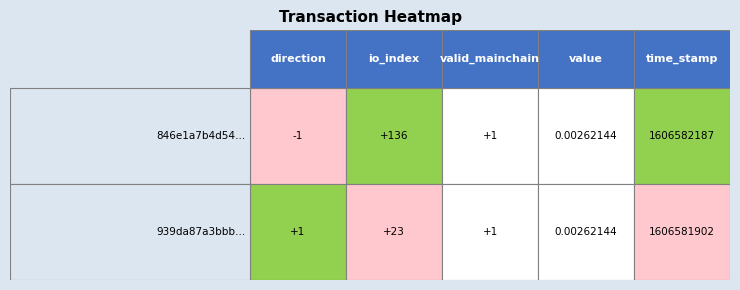

Reading left to right, transcribe all the data shown in this chart.

846e1a7b4d54520e7b9c55eb4df7be7688a98f8: -1.0	136.0	1.0	0.0	1606582187.0
939da87a3bbba43a22e644636082c3884cbbb7e: 1.0	23.0	1.0	0.0	1606581902.0